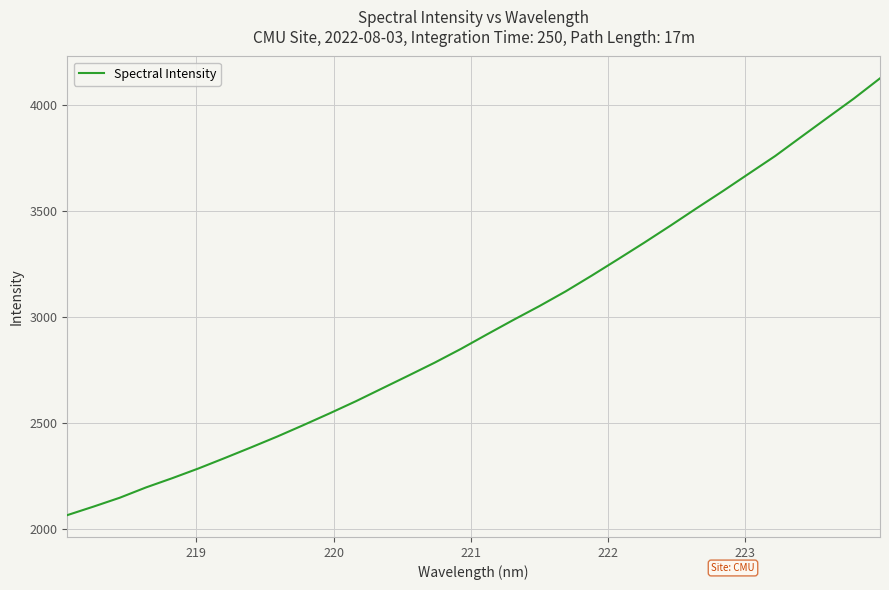

What is the minimum value shown in the chart?

2067.0